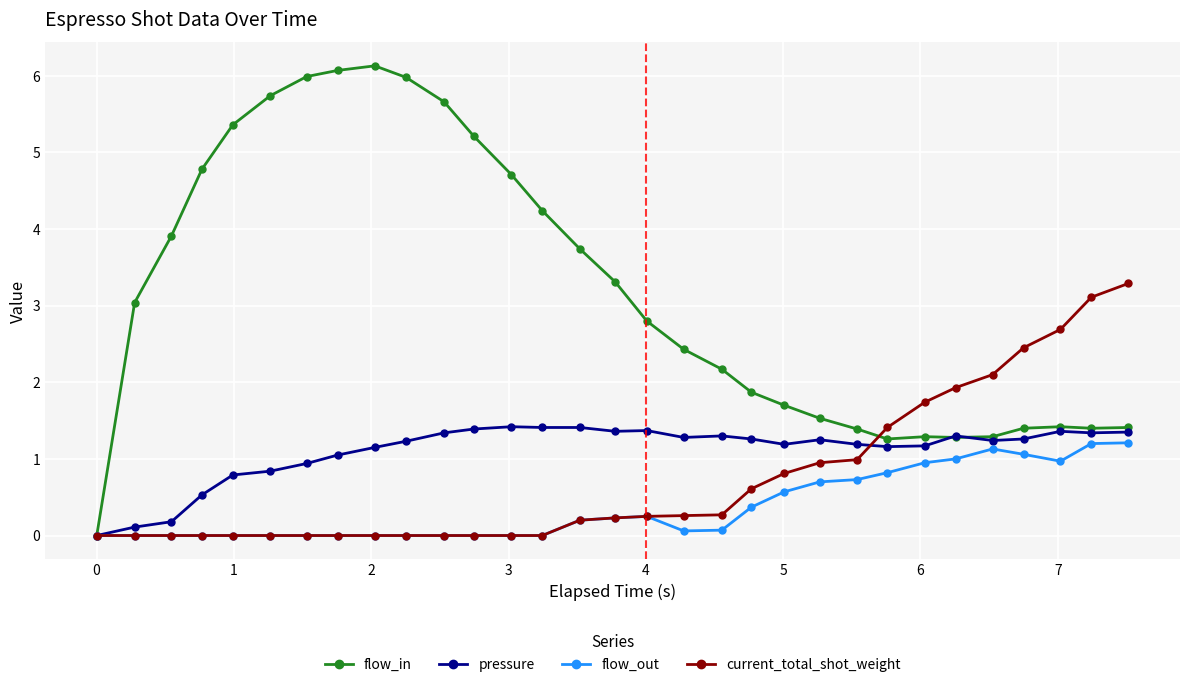

True or false: pressure and current_total_shot_weight cross at least once.

True